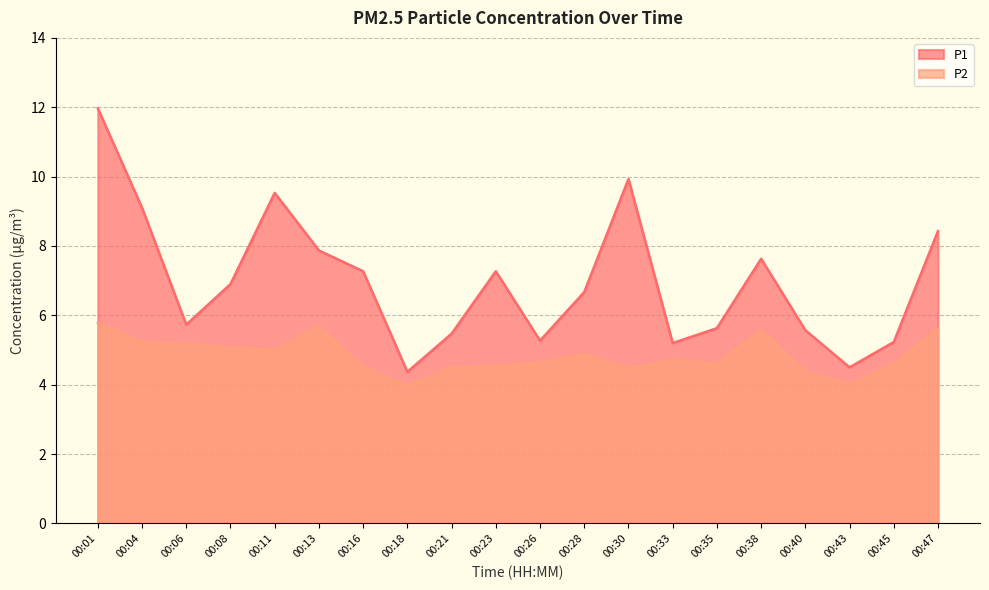

True or false: P1 and P2 cross at least once.

False